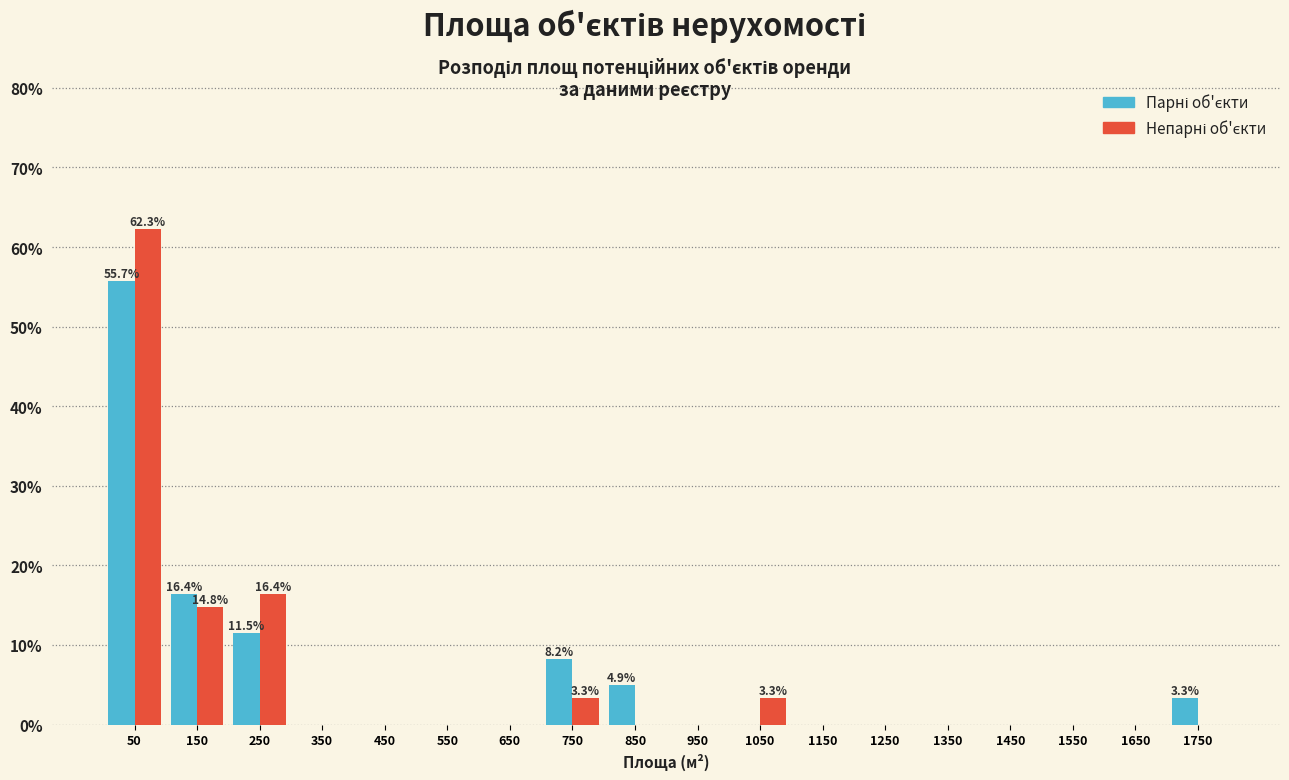

At which category is the sum across all series the highest?

50